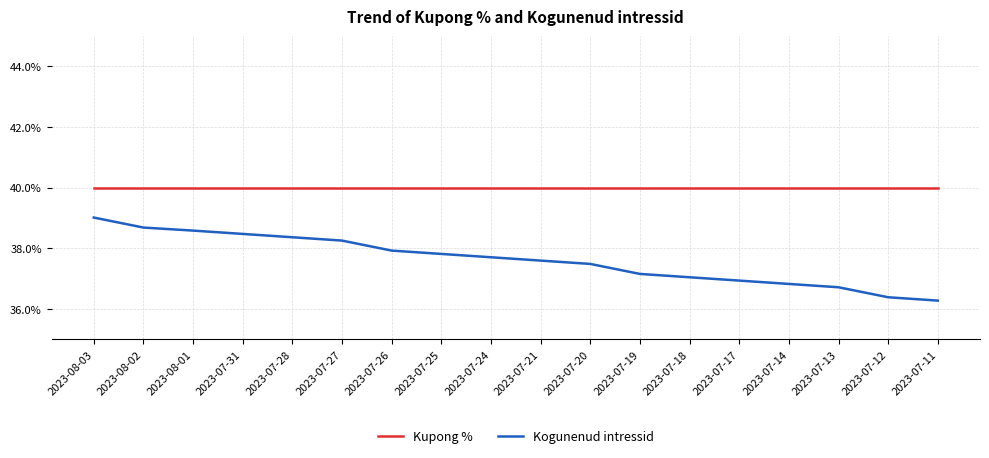

What are all the series names shown in the legend?

Kupong %, Kogunenud intressid